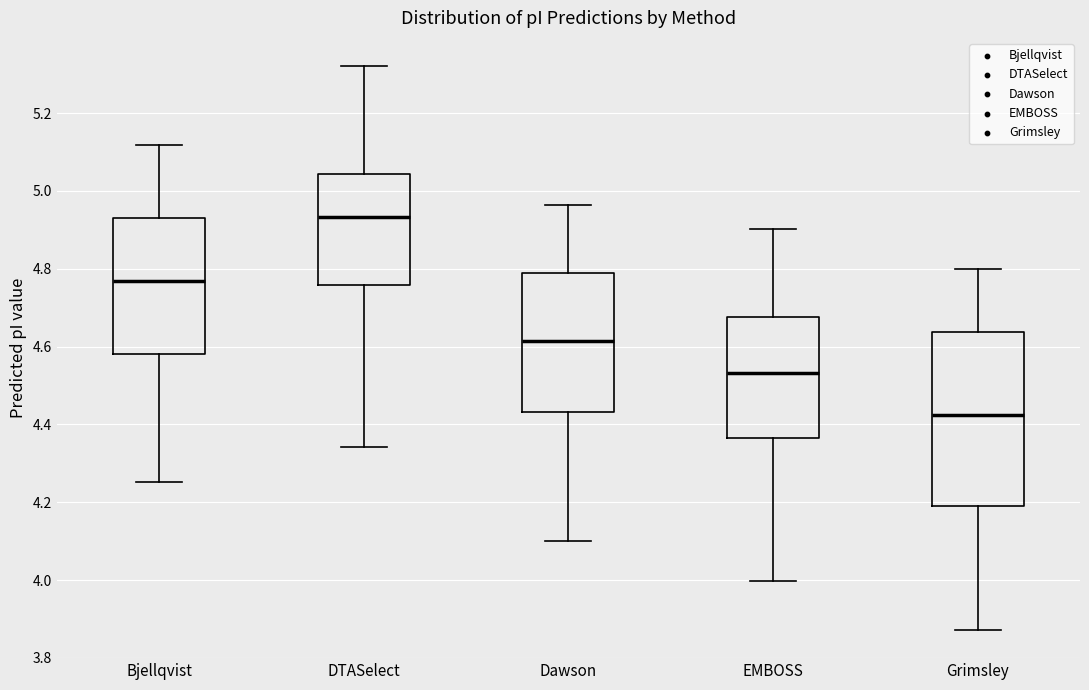

Reading left to right, transcribe this box plot: for each box, give where its median line is, the range the box spans, and where its two whiskers end, as read against the y-axis. The values are not printed on the chart, so give them approximately, as read against the axis.

Bjellqvist: median 4.76, box 4.58 to 4.94, whiskers 4.26 to 5.12
DTASelect: median 4.94, box 4.76 to 5.04, whiskers 4.34 to 5.32
Dawson: median 4.62, box 4.44 to 4.80, whiskers 4.10 to 4.96
EMBOSS: median 4.54, box 4.36 to 4.68, whiskers 4.00 to 4.90
Grimsley: median 4.42, box 4.20 to 4.64, whiskers 3.88 to 4.80